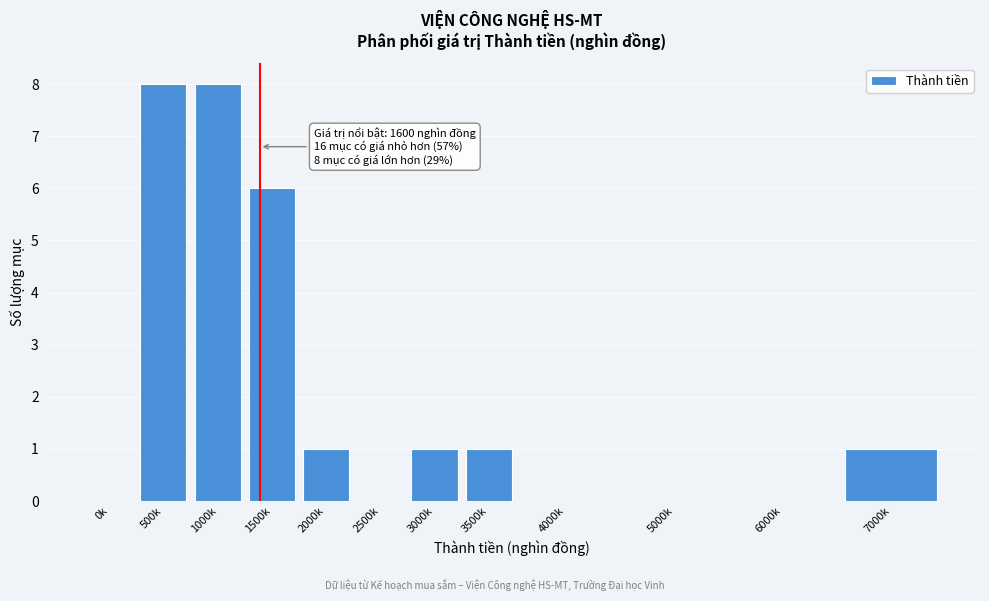

Reading left to right, transcribe all the data shown in this chart.

0k=0	500k=8	1000k=8	1500k=6	2000k=1	2500k=0	3000k=1	3500k=1	4000k=0	5000k=0	6000k=0	7000k=1